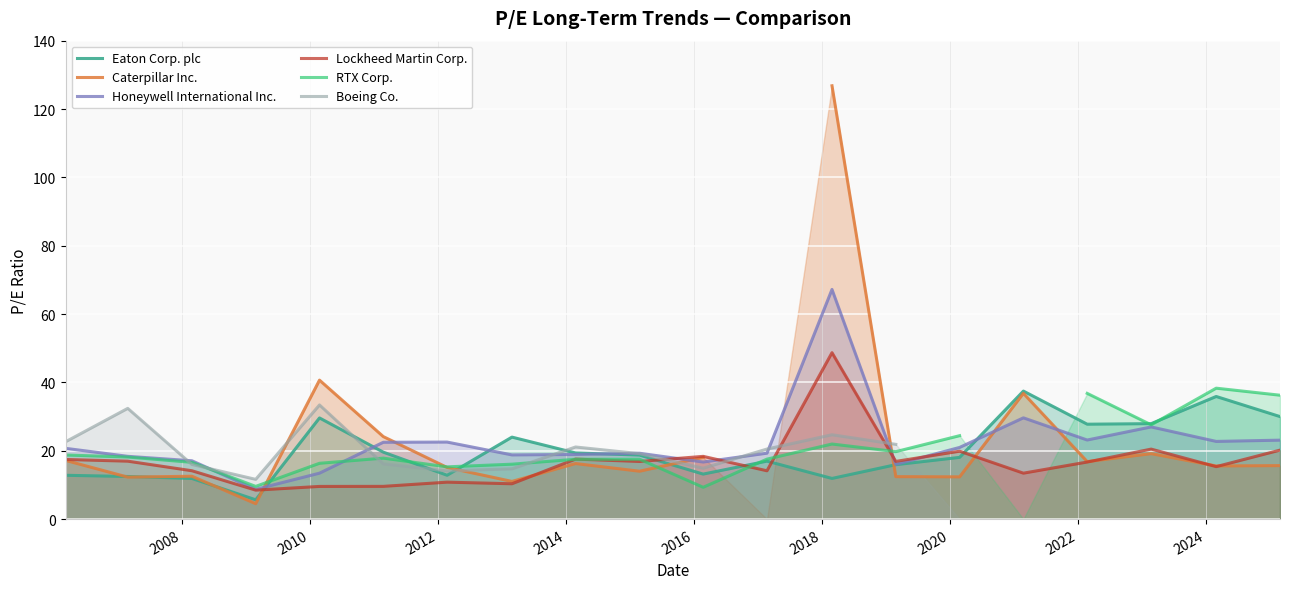

What is the minimum value for Lockheed Martin Corp.?

8.5